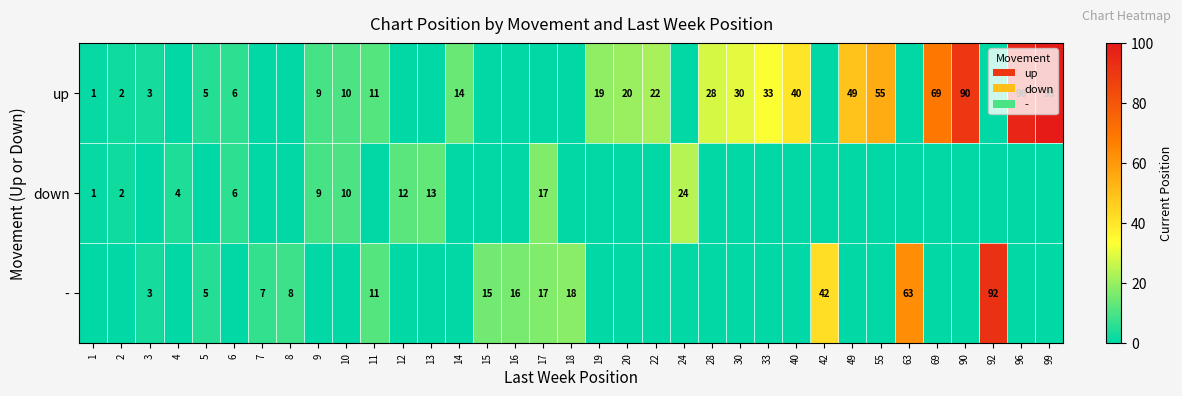

Is it true that - equals 45 at 92?

False